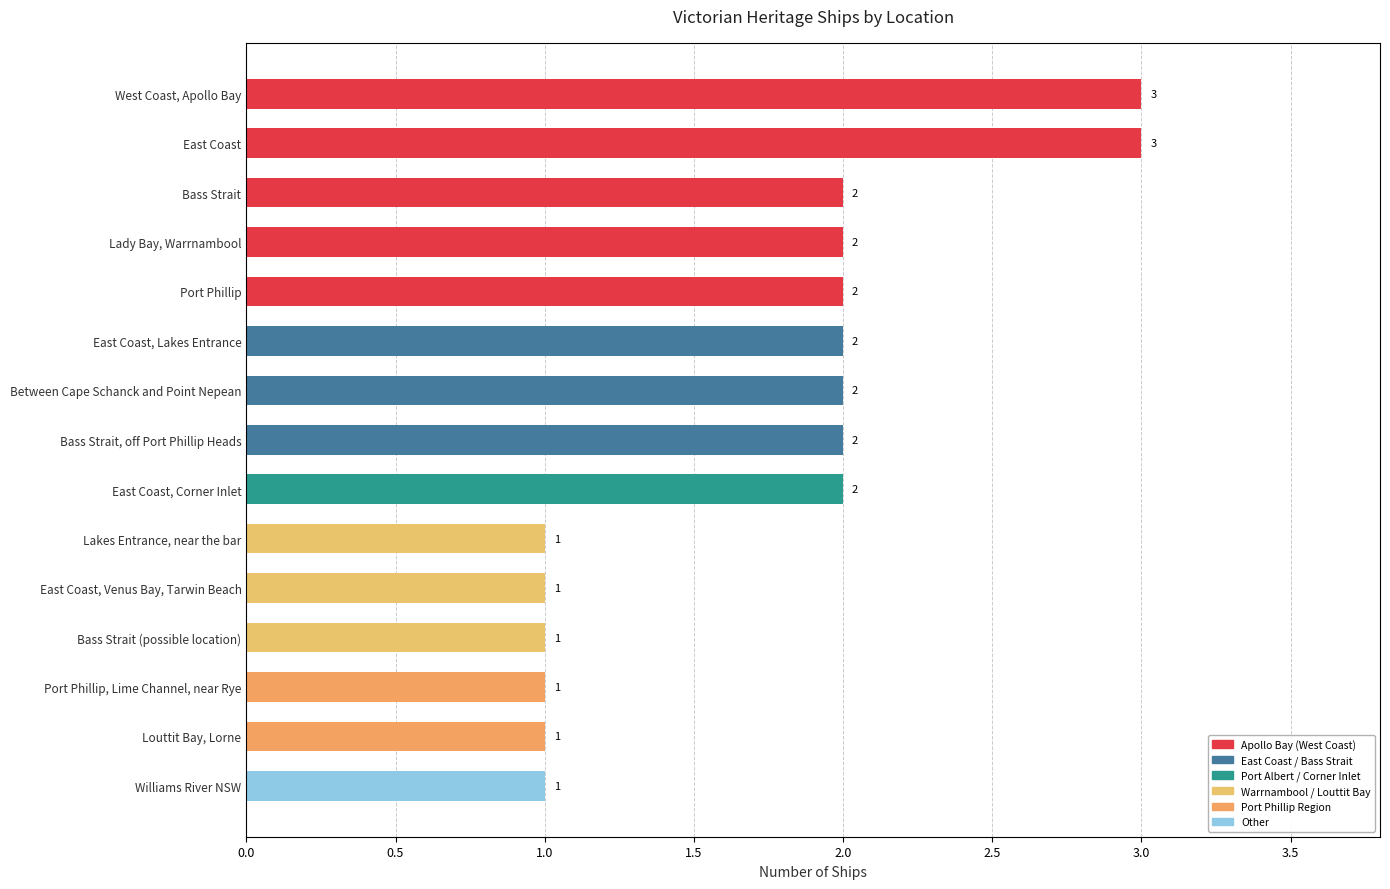

What is the smallest value displayed?

1